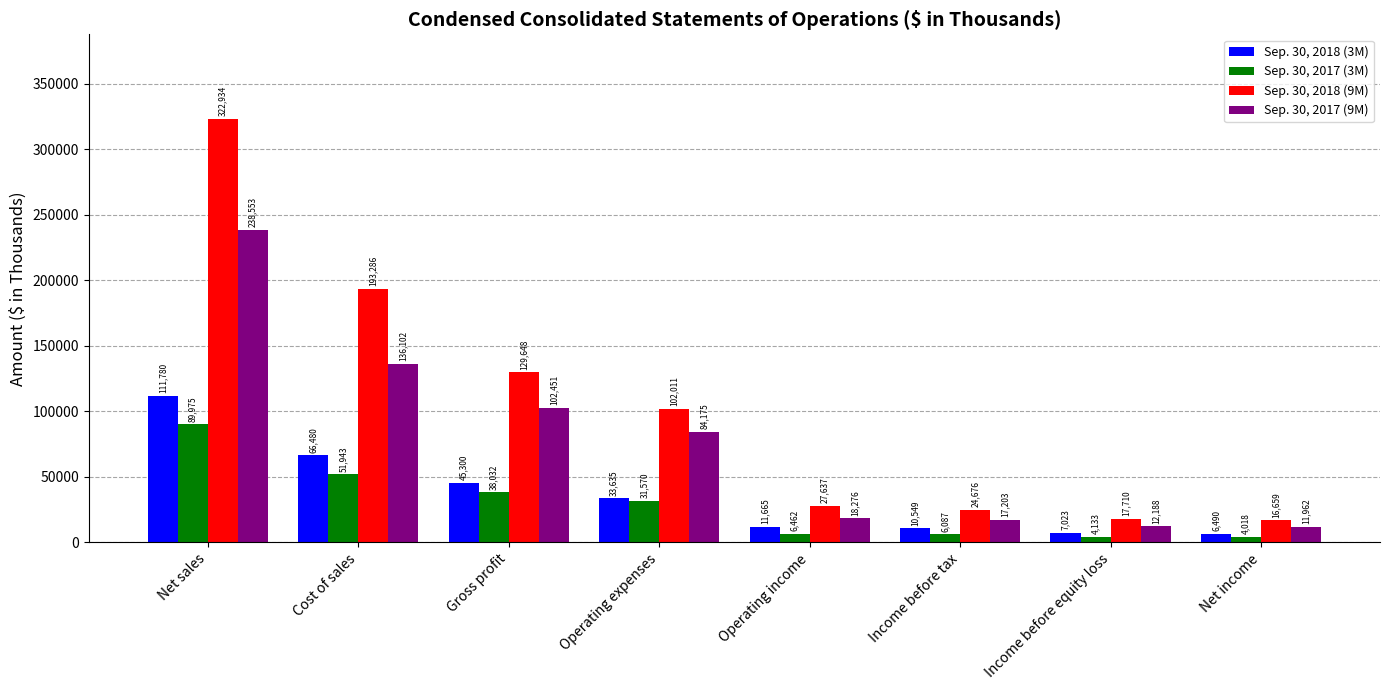

Rank the series at Gross profit from lowest to highest value.

Sep. 30, 2017 (3M), Sep. 30, 2018 (3M), Sep. 30, 2017 (9M), Sep. 30, 2018 (9M)